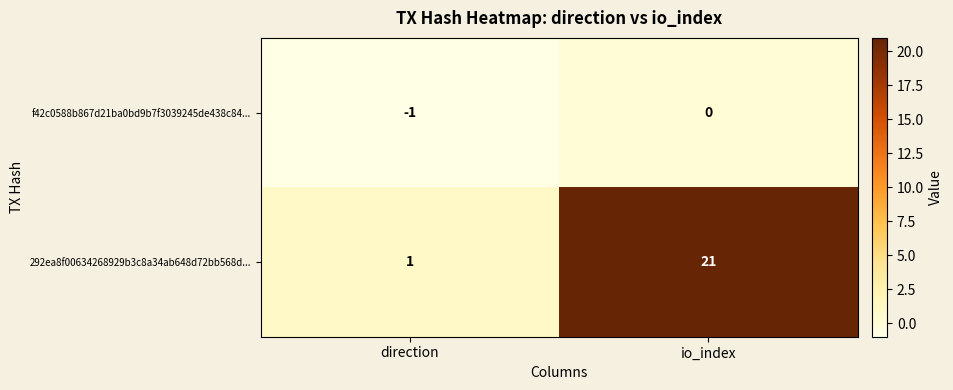

List the series in order of their overall mean, lowest first.

f42c0588b867d21ba0bd9b7f3039245de438c84..., 292ea8f00634268929b3c8a34ab648d72bb568d...